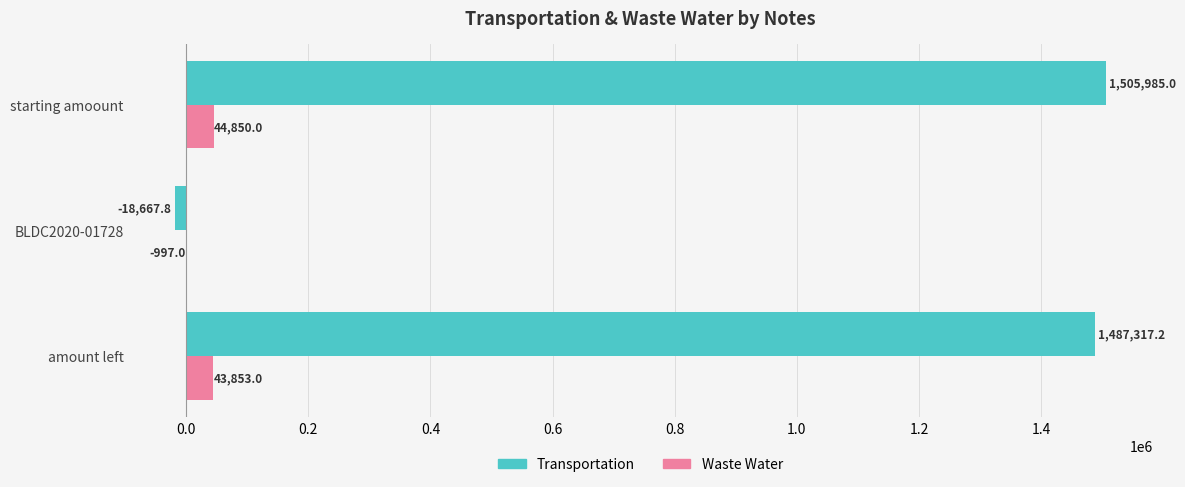

Which series changed the most between BLDC2020-01728 and amount left?

Transportation